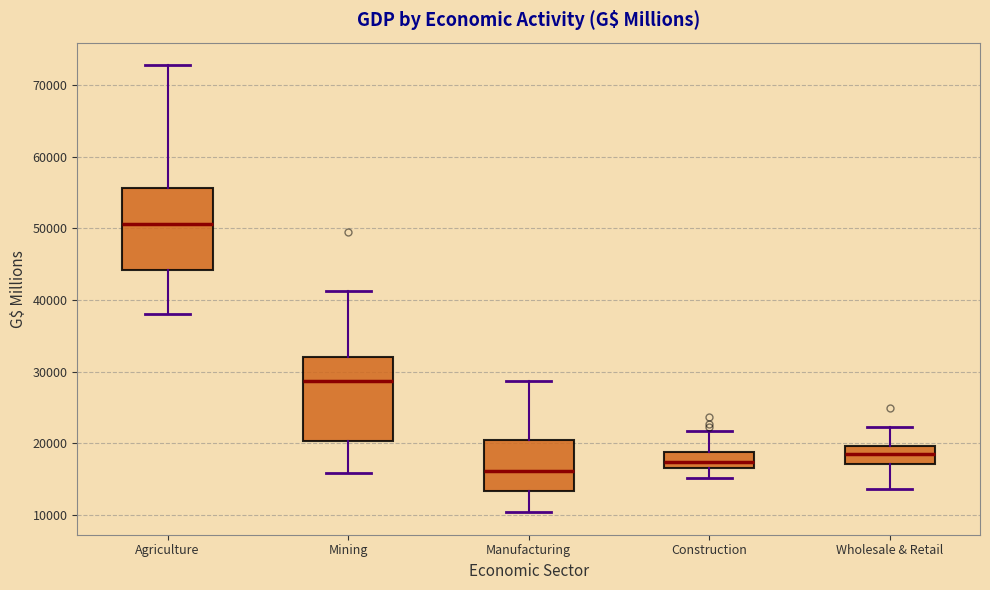

Reading left to right, read every box against the y-axis: the position of its median line, the range the box covers, and the ends of its whiskers. The values are not printed on the chart, so give them approximately, as read against the axis.

Agriculture: median 51000, box 44000 to 56000, whiskers 38000 to 73000
Mining: median 29000, box 20000 to 32000, whiskers 16000 to 41000
Manufacturing: median 16000, box 13000 to 20000, whiskers 10000 to 29000
Construction: median 17000 (inside the box), box 17000 to 19000, whiskers 15000 to 22000
Wholesale & Retail: median 19000, box 17000 to 20000, whiskers 14000 to 22000